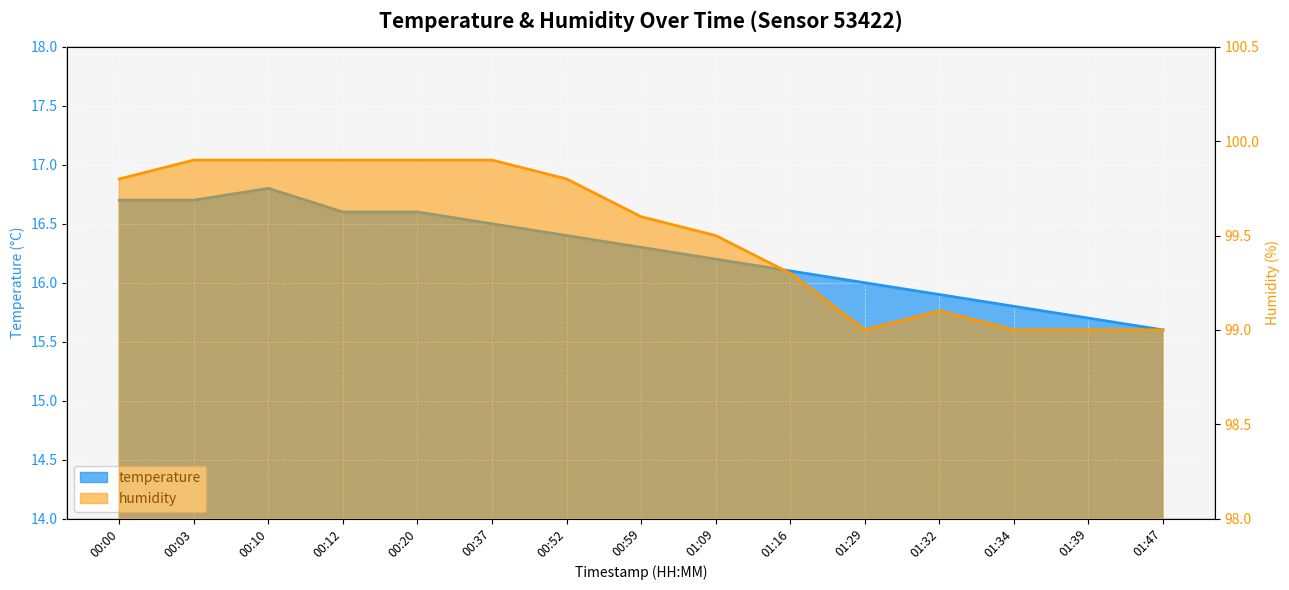

Rank the categories by temperature value from highest to lowest.

00:10, 00:00, 00:03, 00:12, 00:20, 00:37, 00:52, 00:59, 01:09, 01:16, 01:29, 01:32, 01:34, 01:39, 01:47